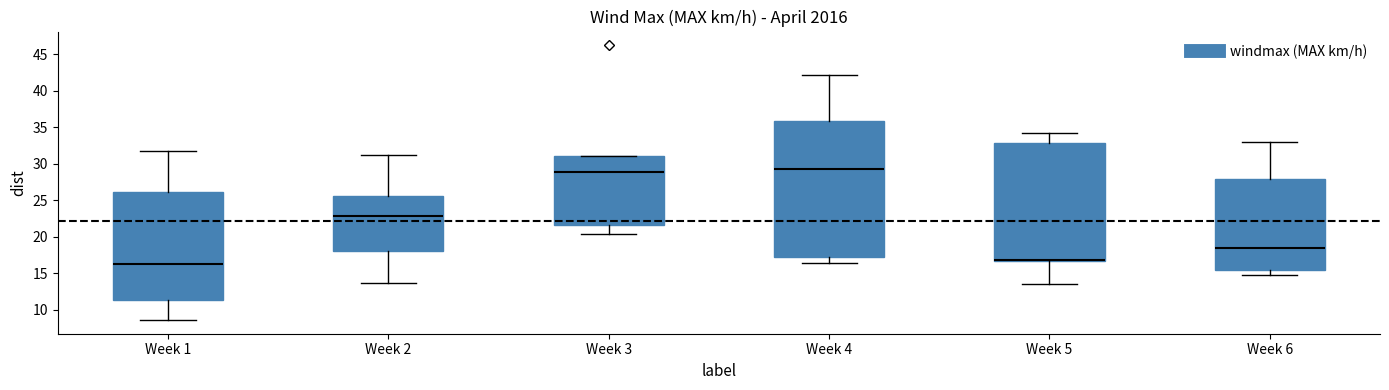

Comparing the boxes themselves (not the whiskers), which one is the tallest?

Week 4